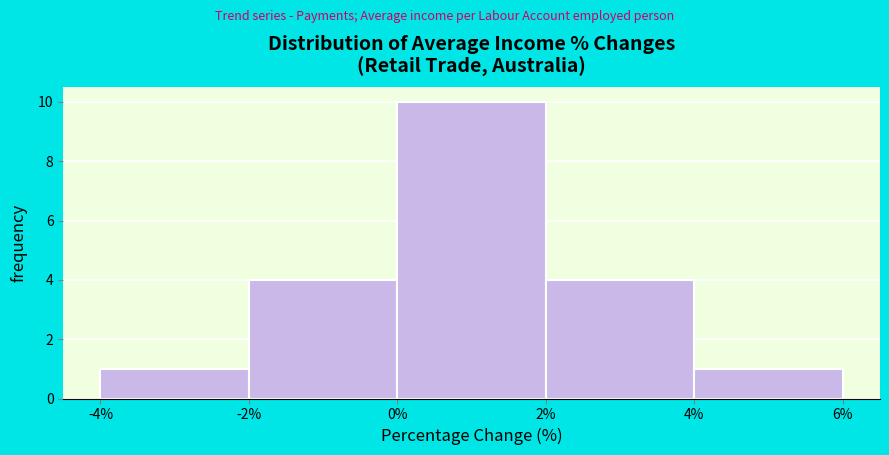

Reading left to right, list every bar in this chart as the range it spans on the x-axis followed by its height. The values are not printed on the chart, so give them approximately, as read against the axis.

-4% to -2%: 1
-2% to 0%: 4
0% to 2%: 10
2% to 4%: 4
4% to 6%: 1